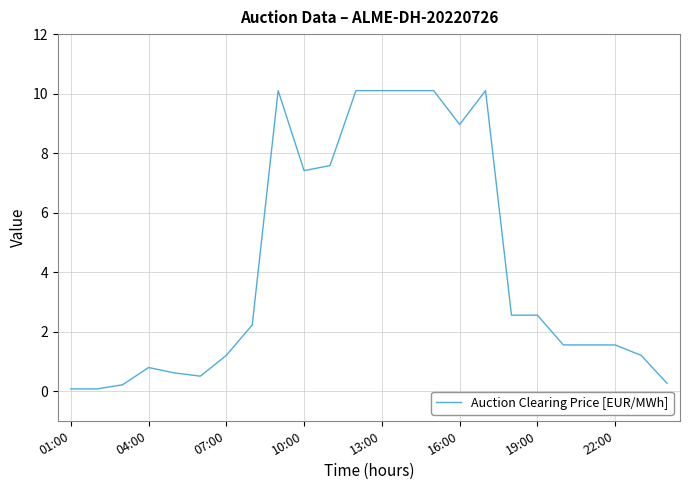

What is the difference between the maximum and minimum values?

10.0